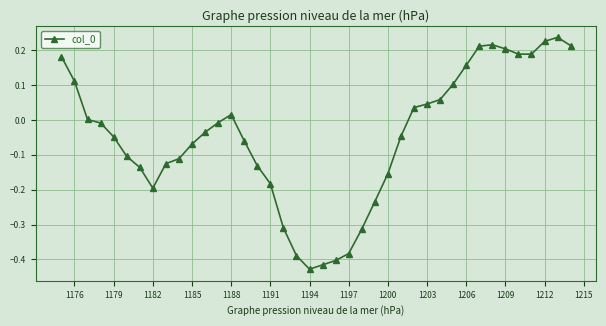

How many categories are shown in the chart?

40